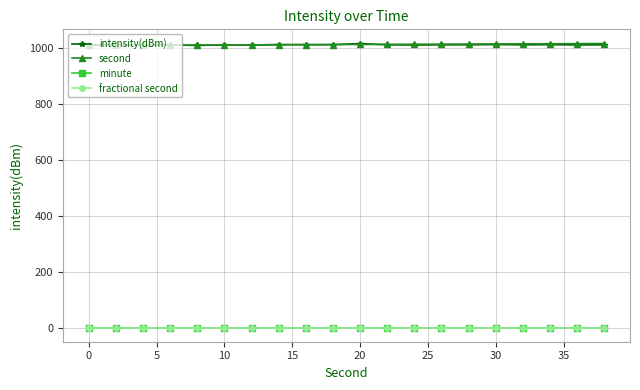

Is this an area chart (filled region under the line)?

No